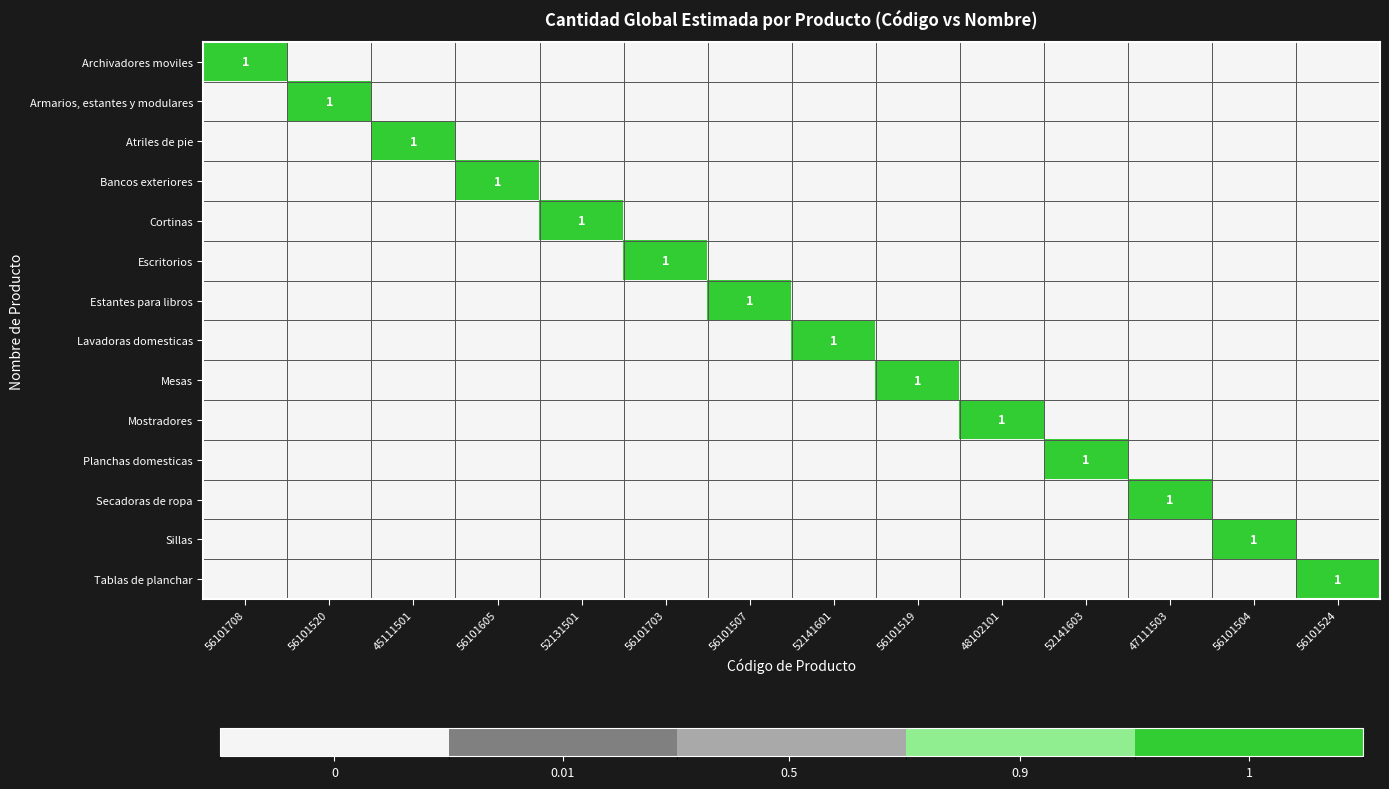

At which category is the sum across all series the highest?

56101708